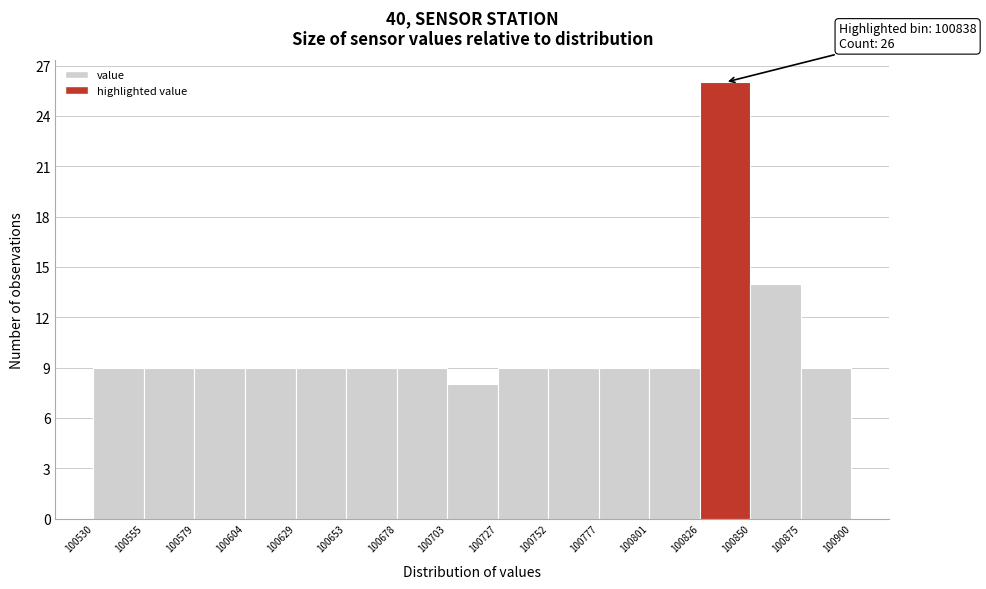

Which range on the x-axis has the tallest bar?

100826 to 100850